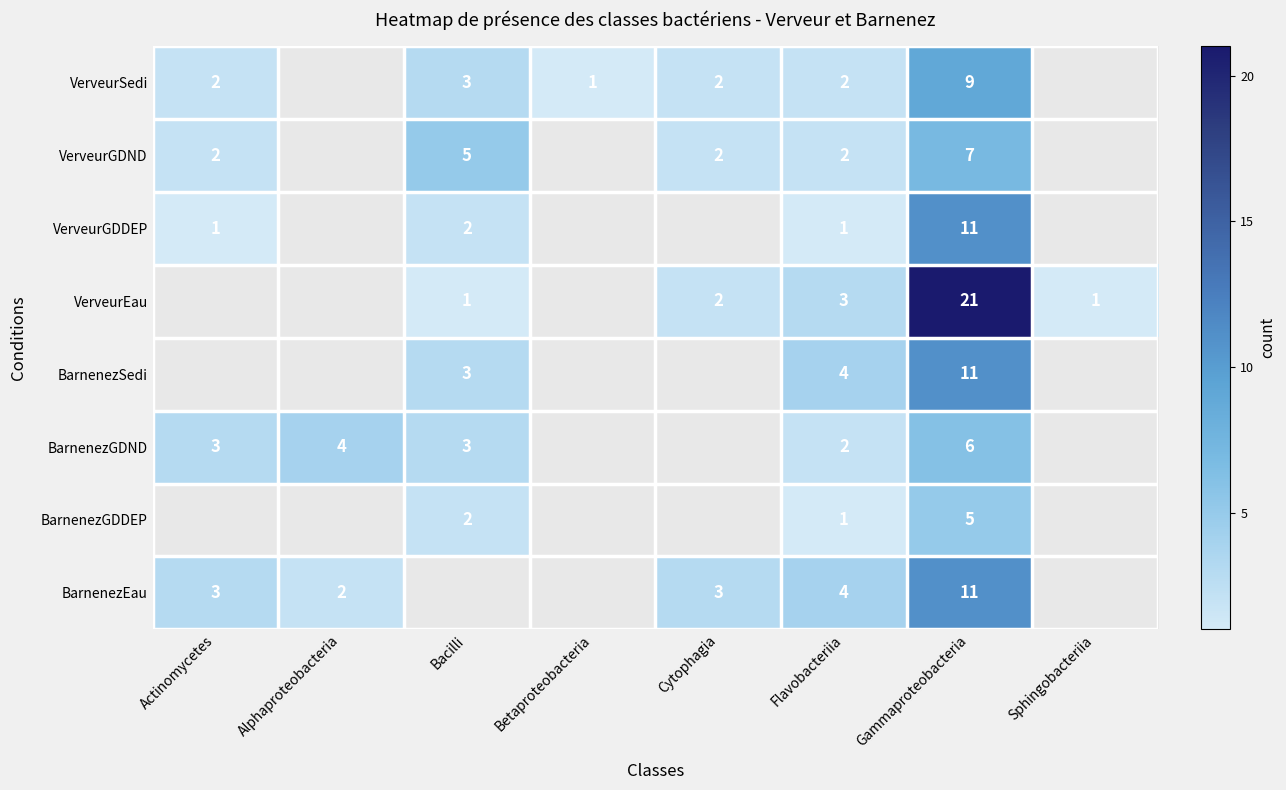

What is the sum of the BarnenezGDND values at Bacilli and Gammaproteobacteria?

9